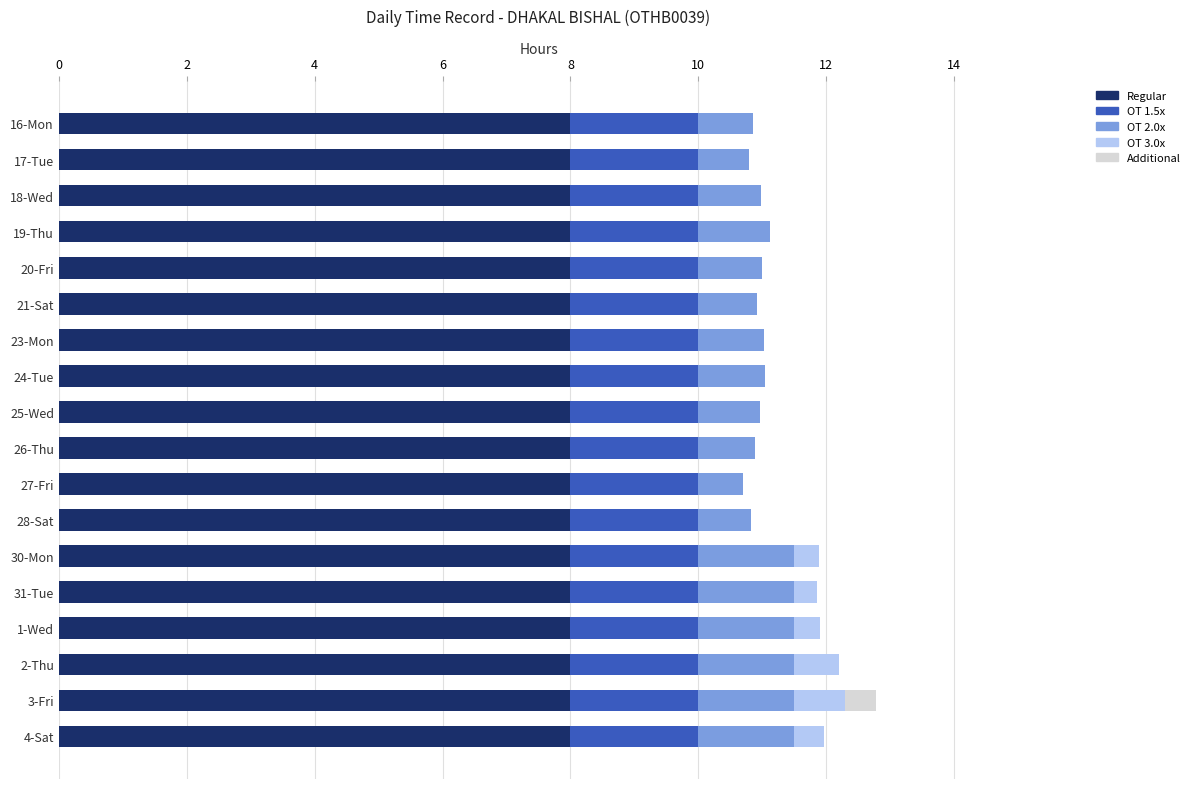

Is it true that Regular equals 2.1 at 4-Sat?

False